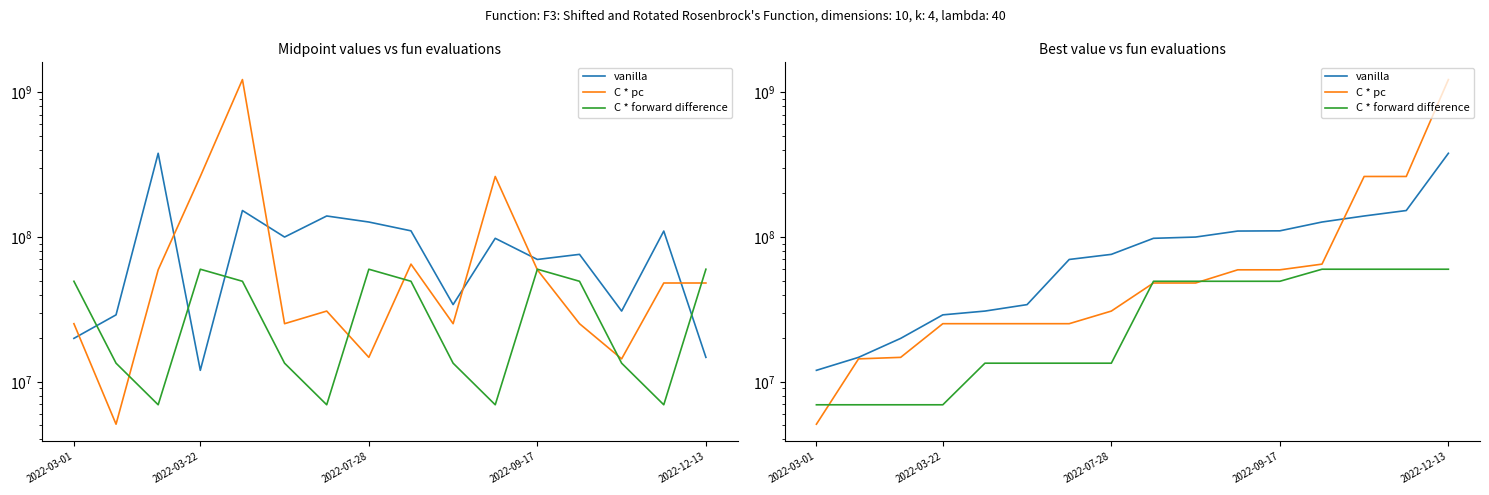

What is the label of the 11th point from the right?

5